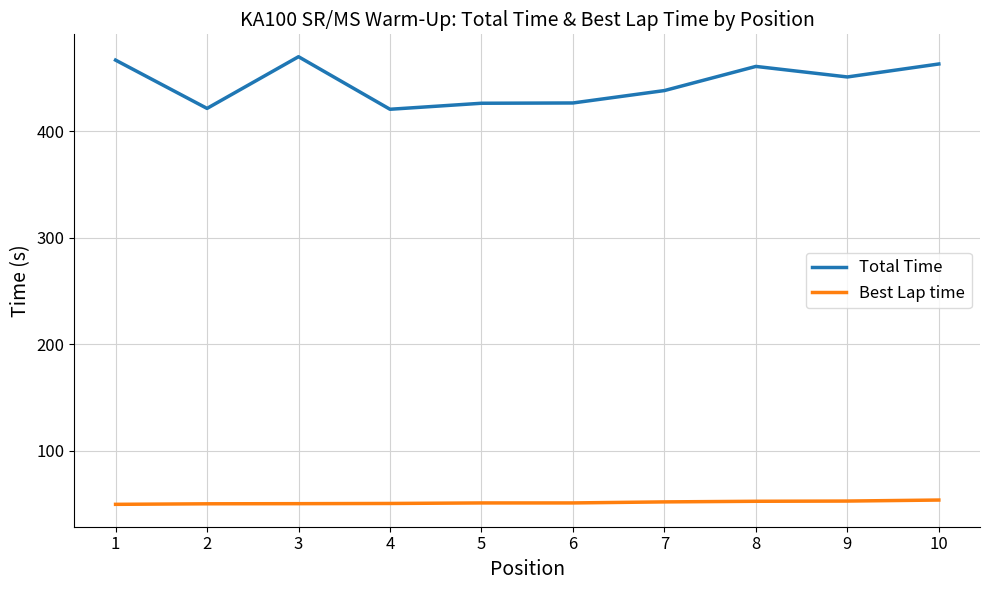

Is the value of Best Lap time at 9 greater than the value of Total Time at 10?

No